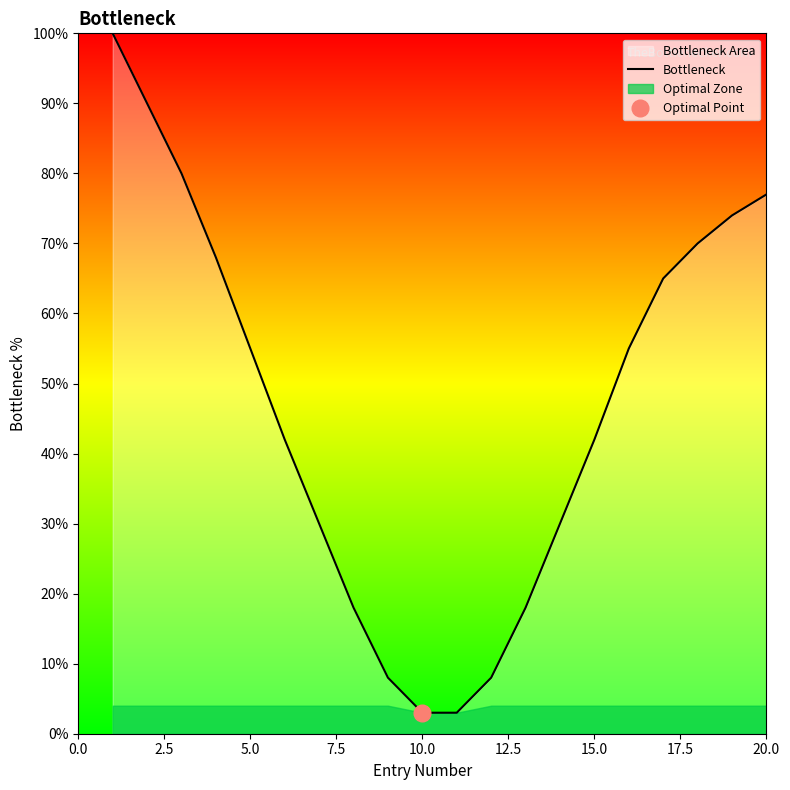

Is it true that Bottleneck equals 55 at 5.0?

True